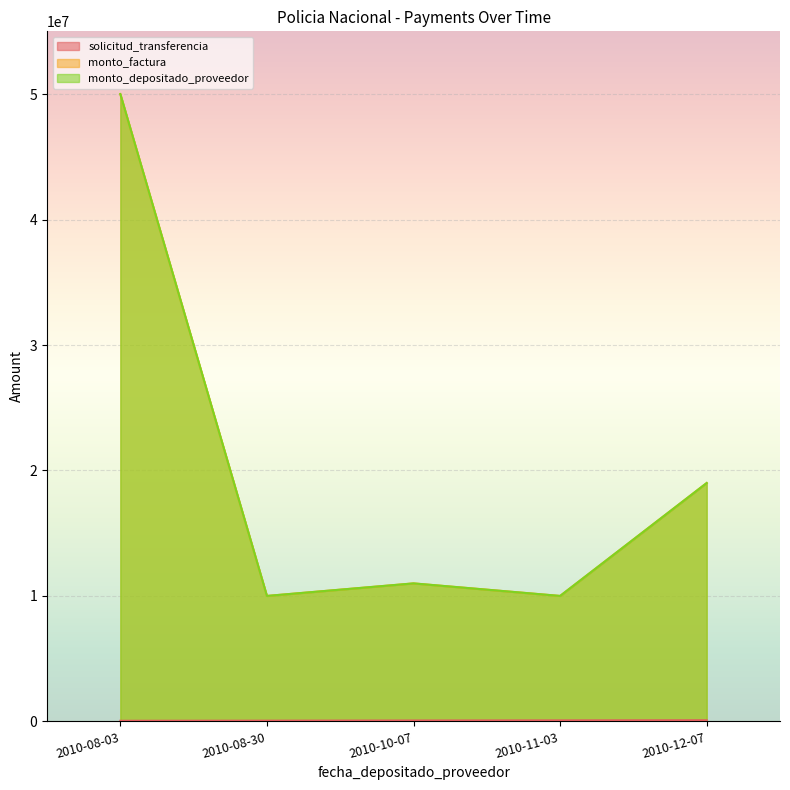

What is the average value of the monto_depositado_proveedor series?

19999999